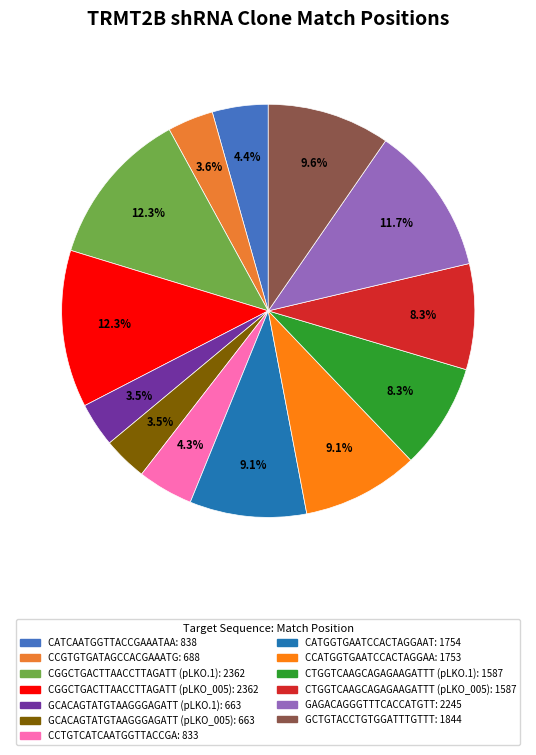

How many segments does this pie chart have?

13